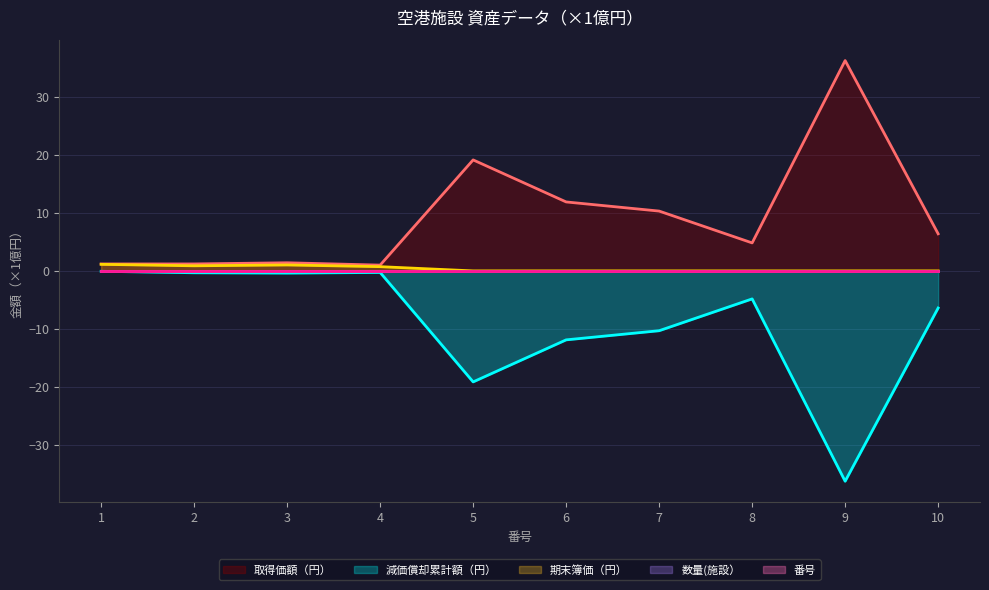

Is it true that 減価償却累計額（円） equals -6.4 at 10?

True